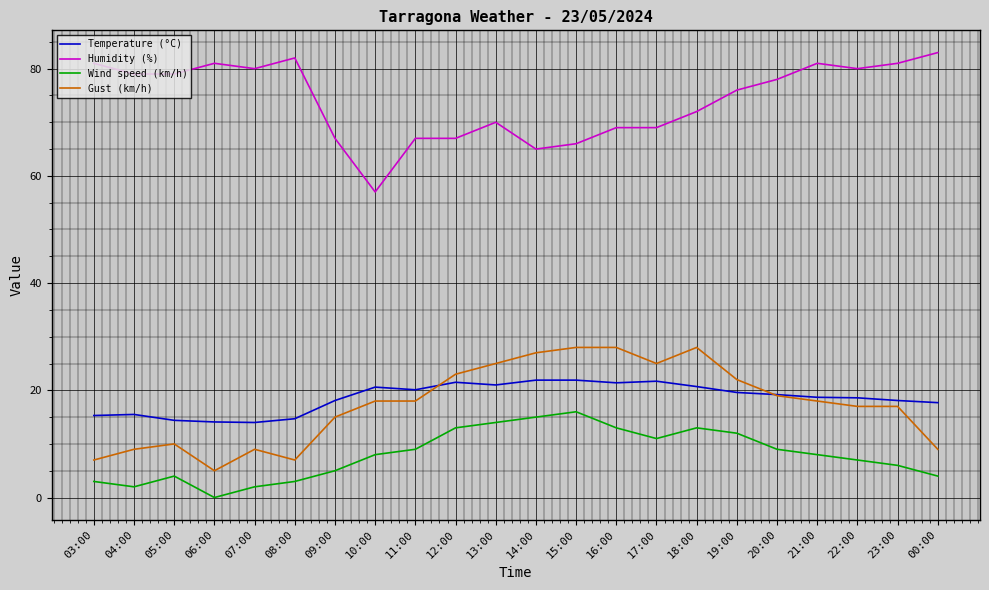

What is the difference between the maximum and second lowest values in the Humidity (%) series?

18.0